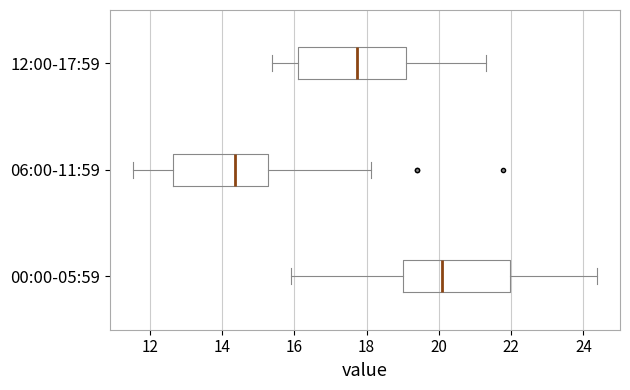

Which box has the furthest to the right median line?

00:00-05:59